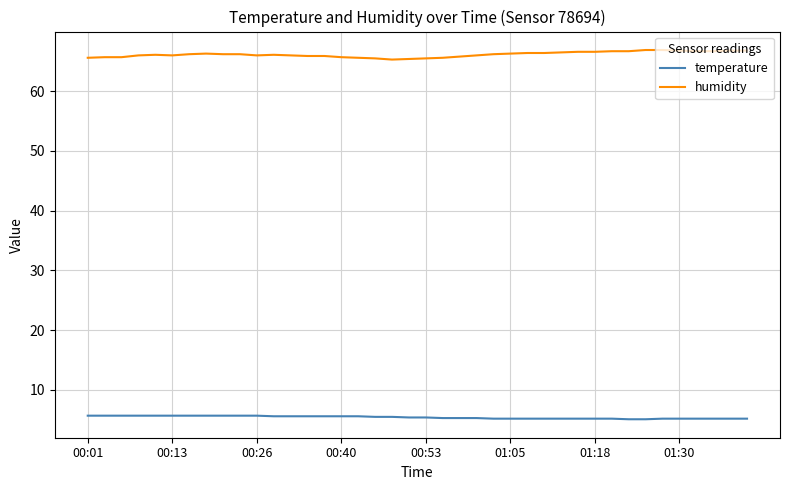

Which series has the largest total across all categories?

humidity